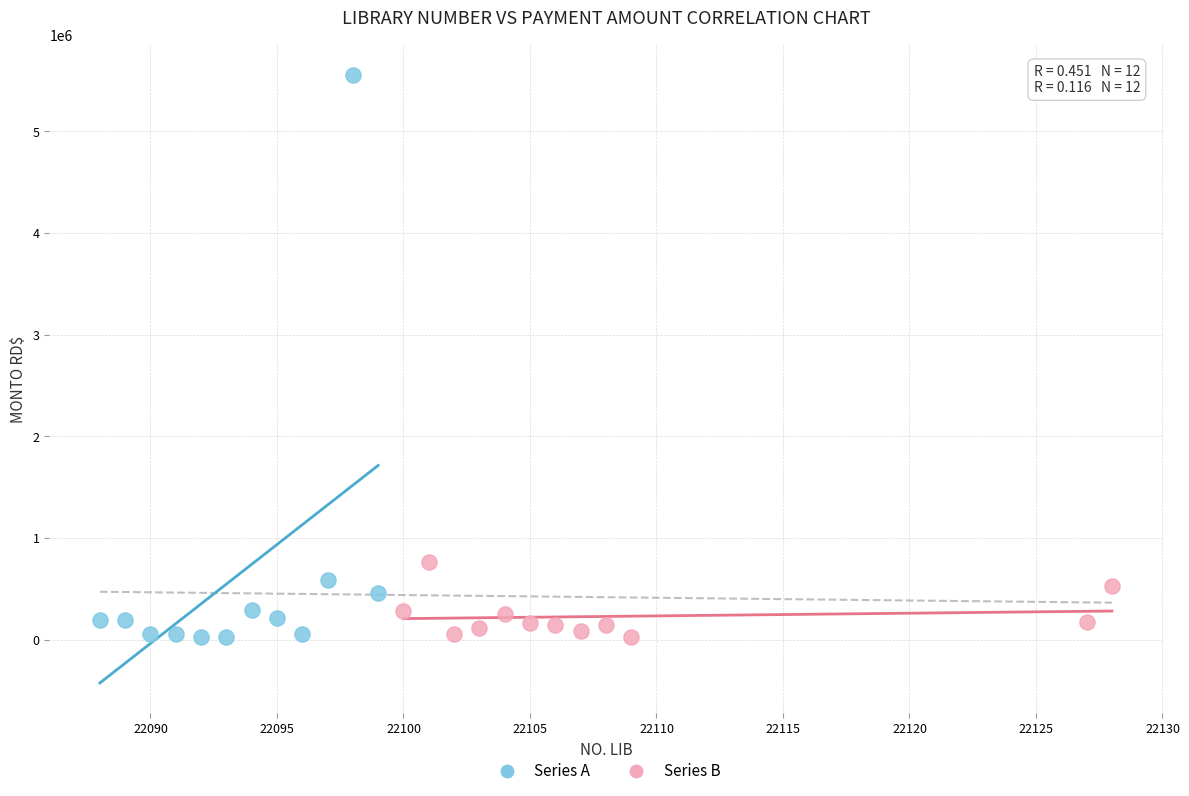

Which series reaches the maximum Y coordinate?

Series A